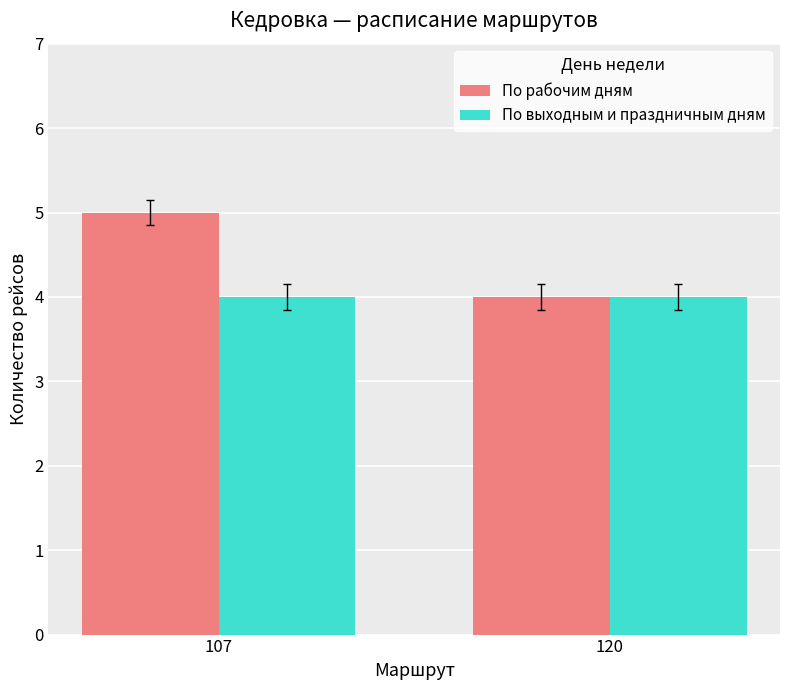

How many bars are there in each group?

2